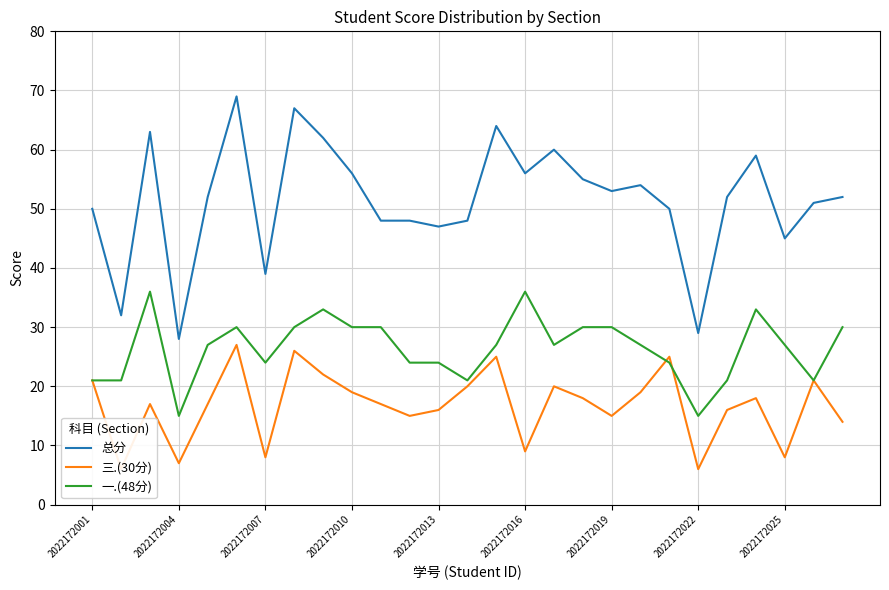

List the series in order of their peak value, lowest first.

三.(30分), 一.(48分), 总分